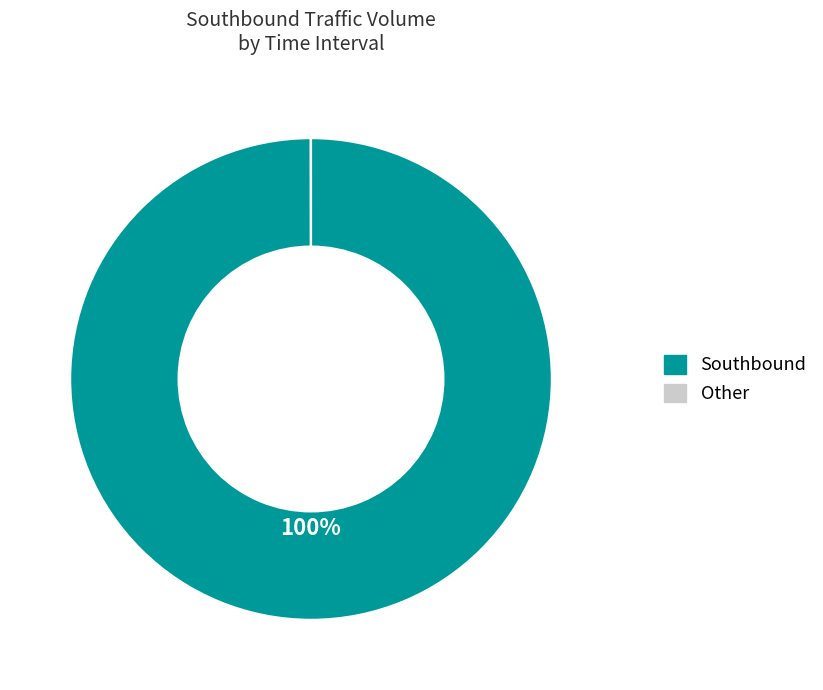

Which category has the biggest portion of the pie?

Southbound